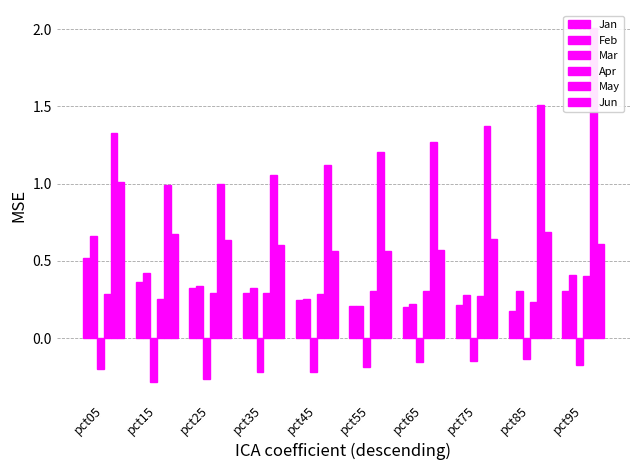

At which category does the chart reach its peak across all series?

pct95